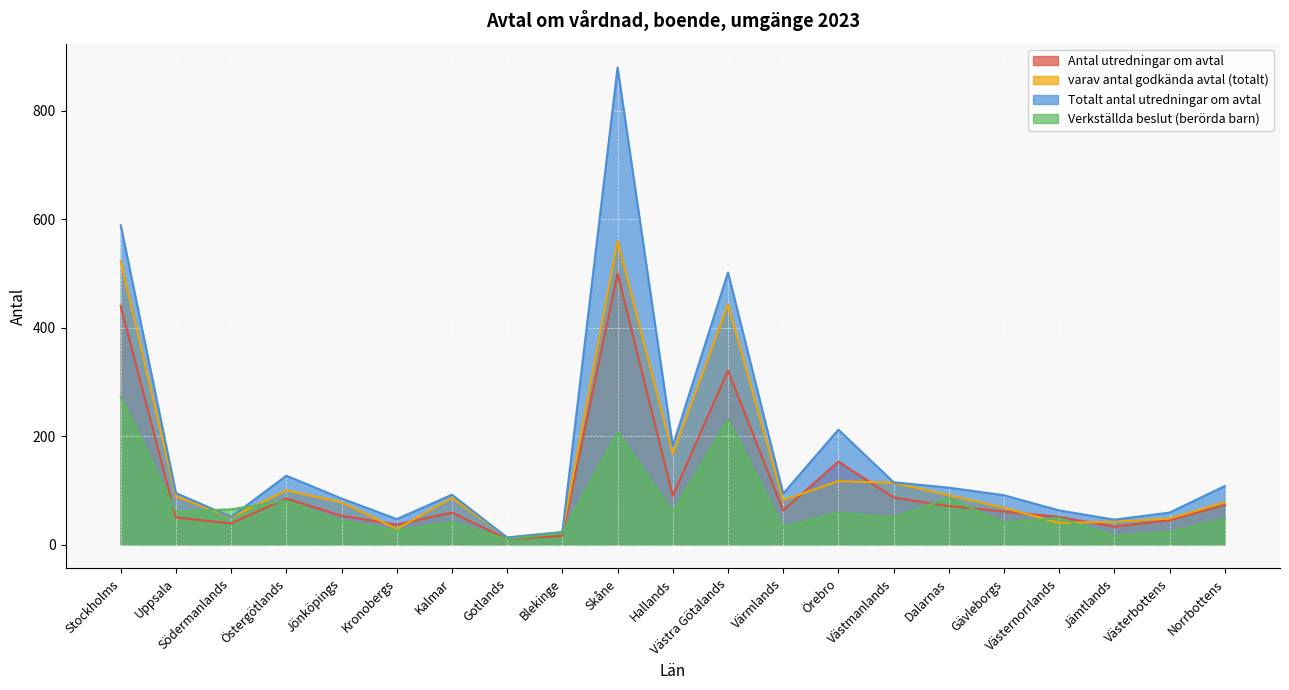

Reading right to left, list all the values displayed in this chart.

Antal utredningar om avtal: 73	45	33	51	61	71	87	153	63	321	90	500	16	10	59	37	53	85	39	50	440
varav antal godkända avtal (totalt): 78	48	42	40	68	91	114	117	82	443	167	560	23	13	86	29	78	100	50	89	523
Totalt antal utredningar om avtal: 108	59	46	63	91	105	115	212	94	502	182	880	23	13	92	47	85	127	51	95	589
Verkställda beslut (berörda barn): 47	23	16	49	40	86	50	59	32	230	60	207	21	10	41	26	43	81	65	61	273